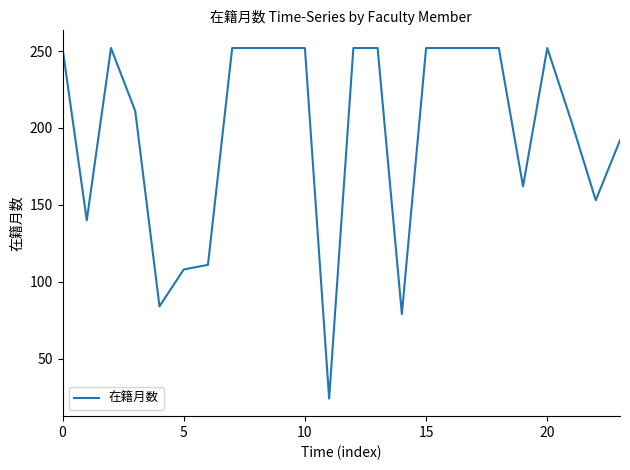

What is the minimum value shown in the chart?

24